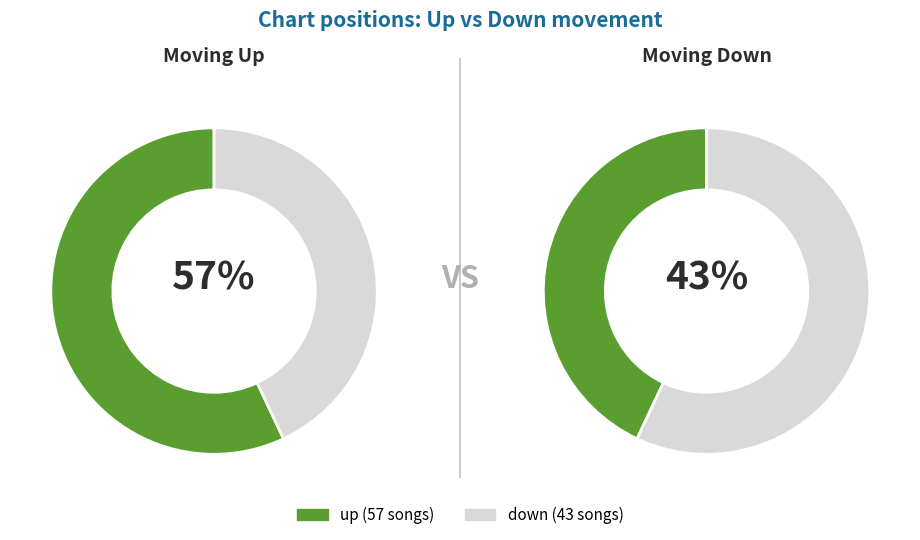

What is the smallest slice in the pie chart?

down